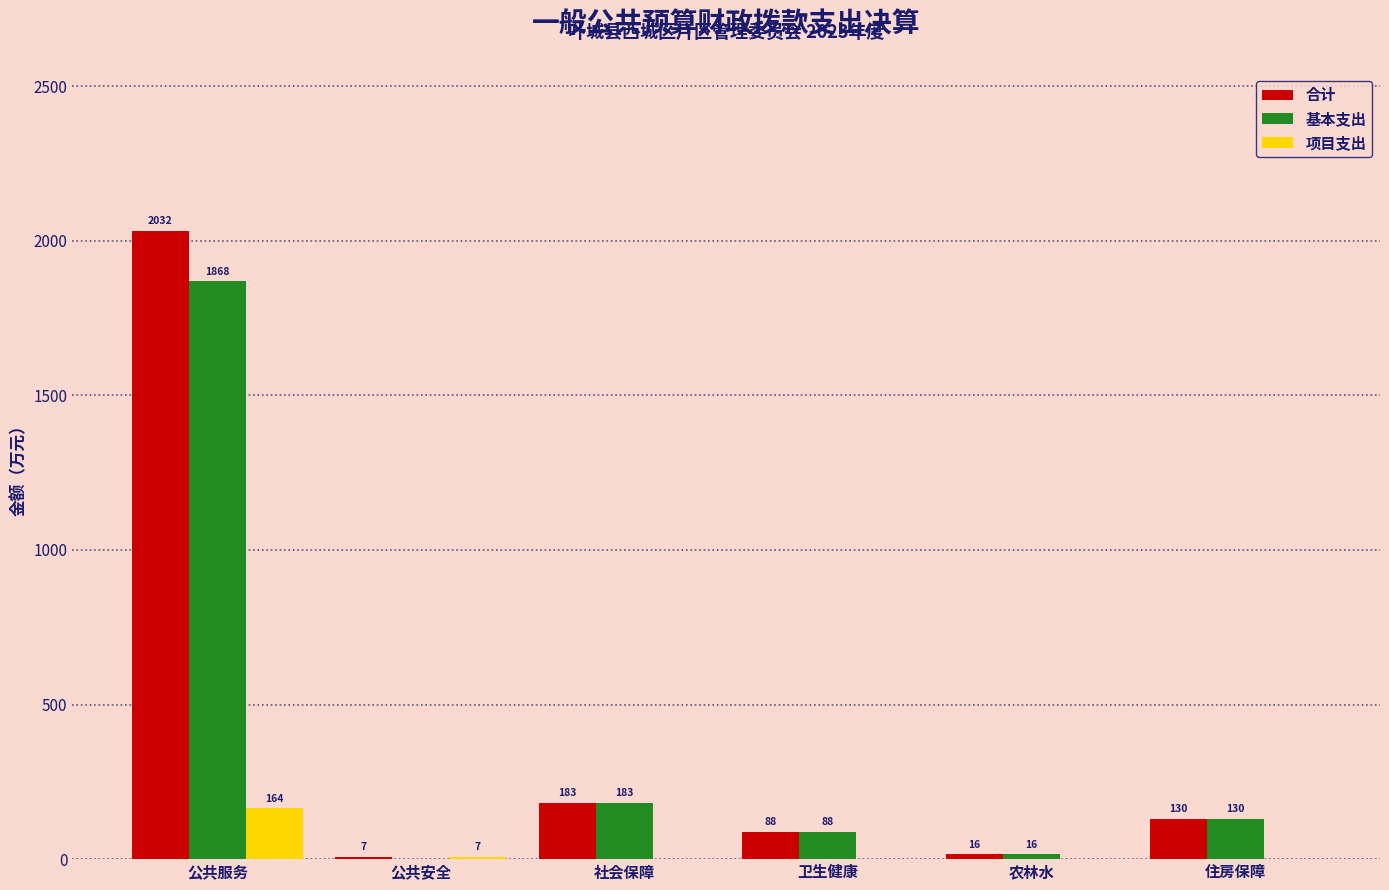

Is the value of 项目支出 at 社会保障 greater than the value of 合计 at 农林水?

No